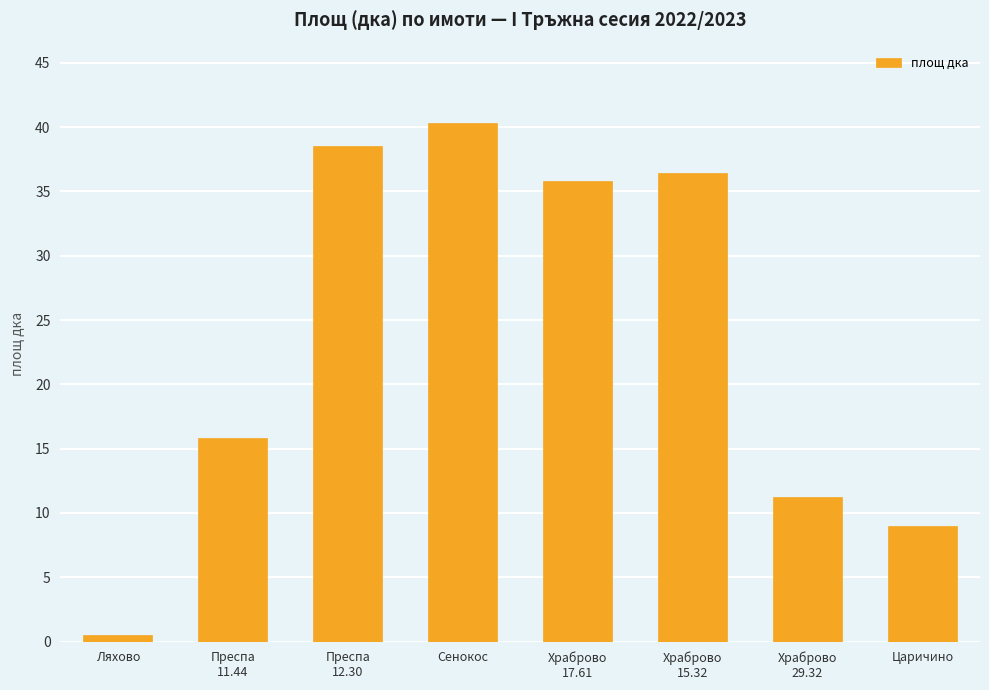

What position from the left is Прeспа
12.30?

3